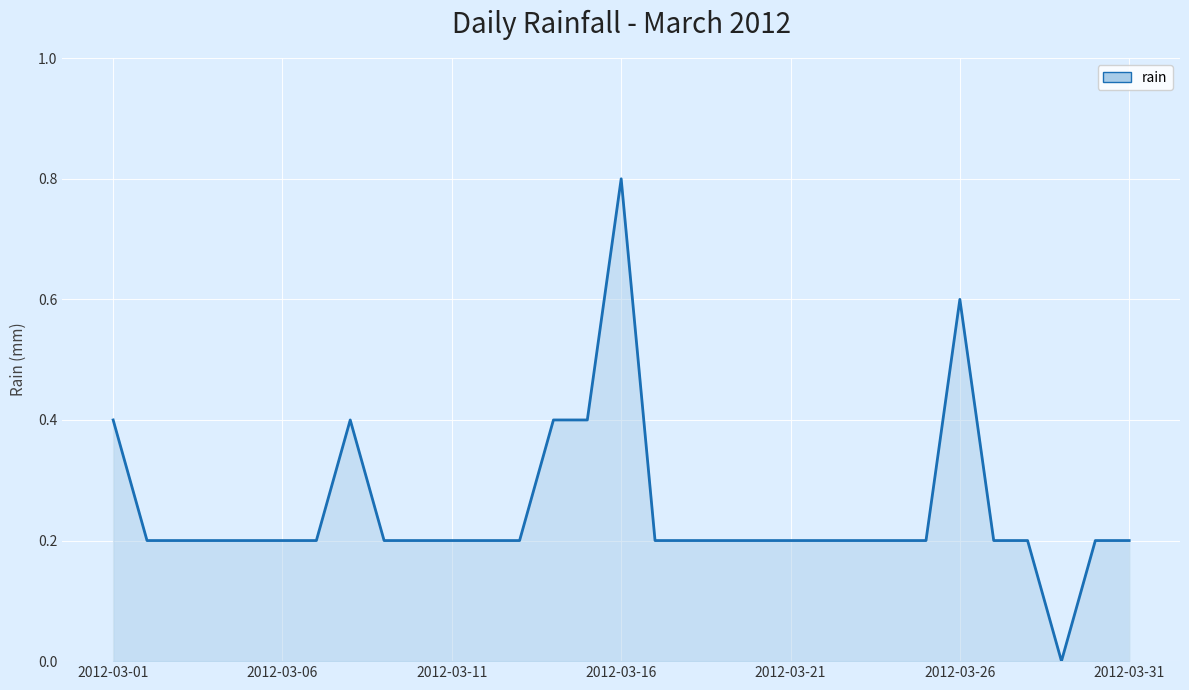

What is the greatest value displayed?

0.8